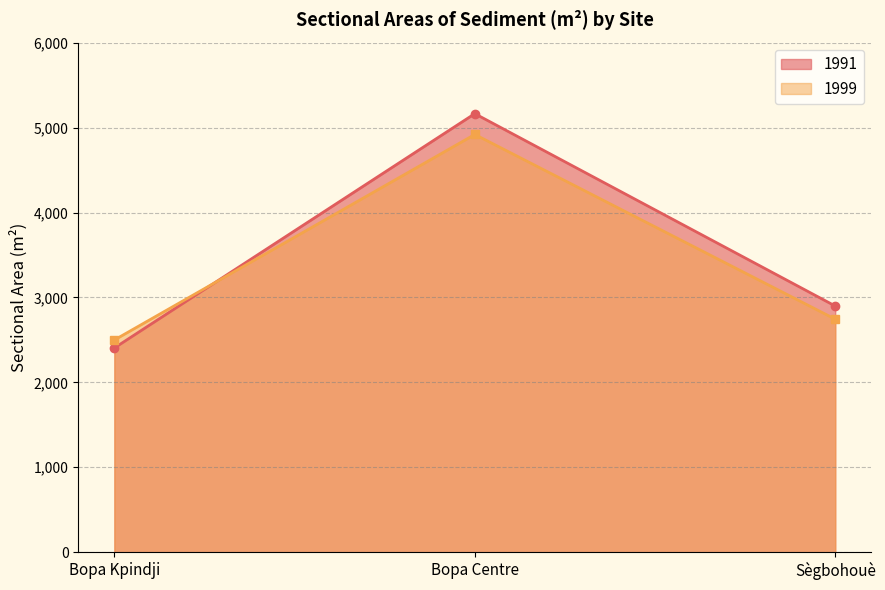

Where does the 1999 series first go above 2744?

Bopa Centre